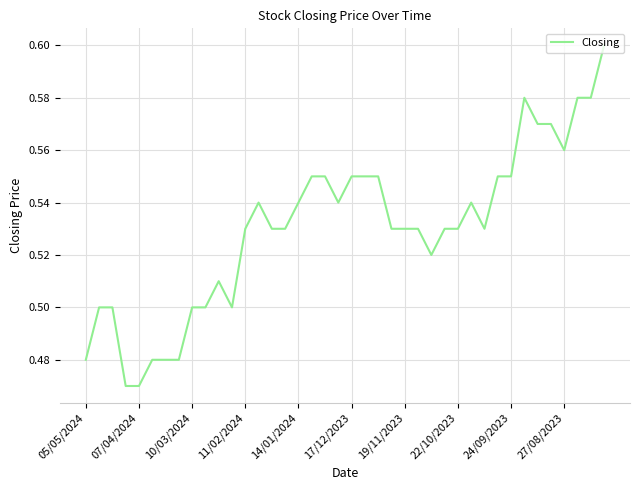

Is this an area chart (filled region under the line)?

No